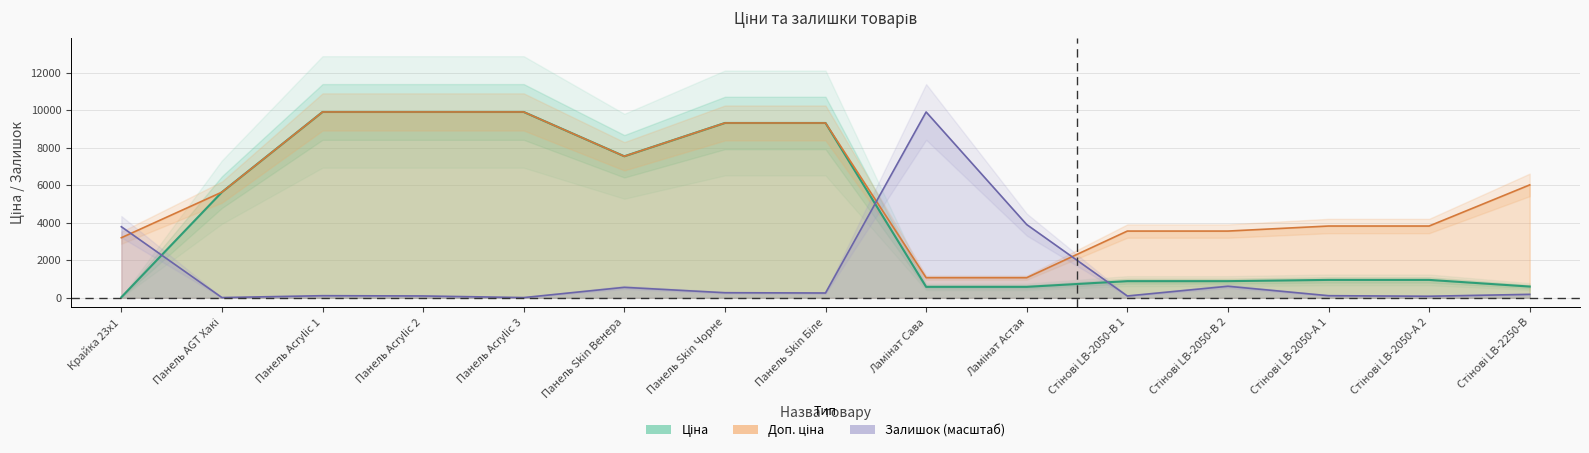

What is the sum of the Ціна values at Панель Skin Чорне and Панель Acrylic 2?

19229.9